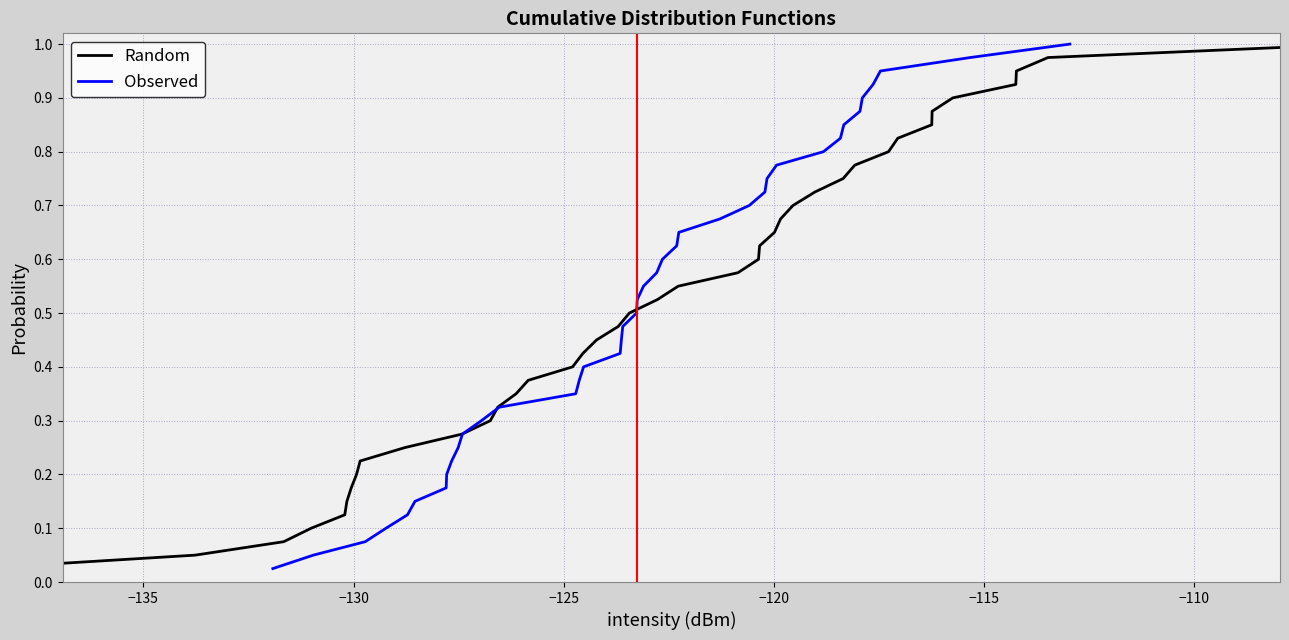

What is the average value of the Random series?

0.5